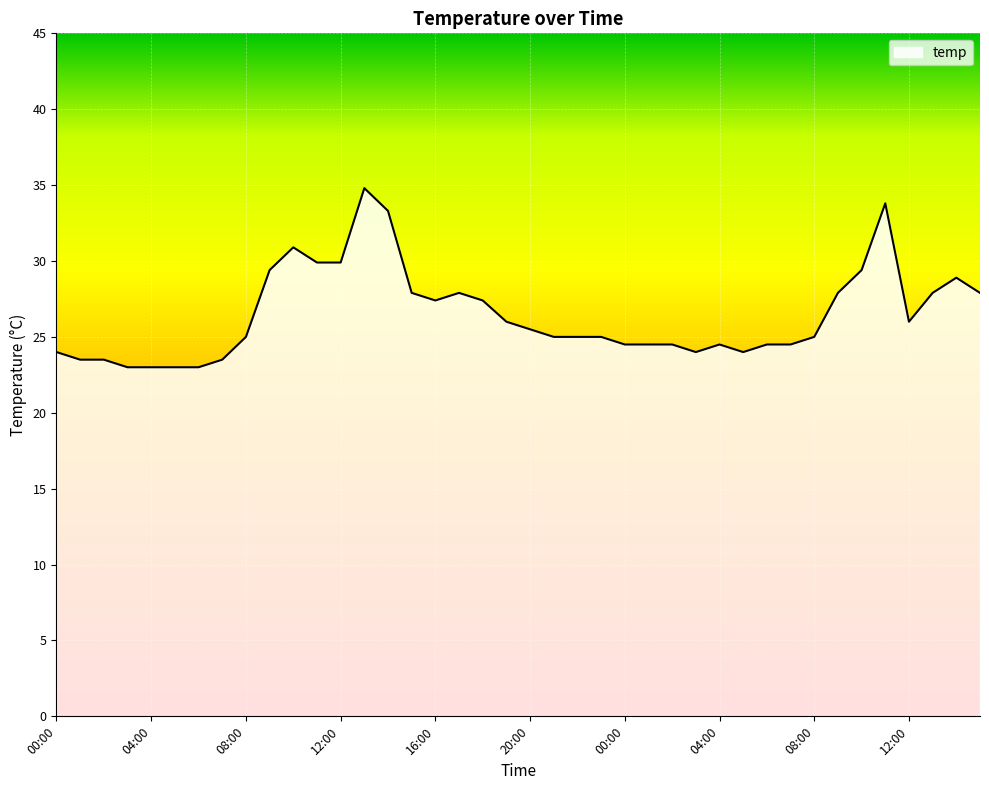

What is the difference between the maximum and minimum values?

11.8